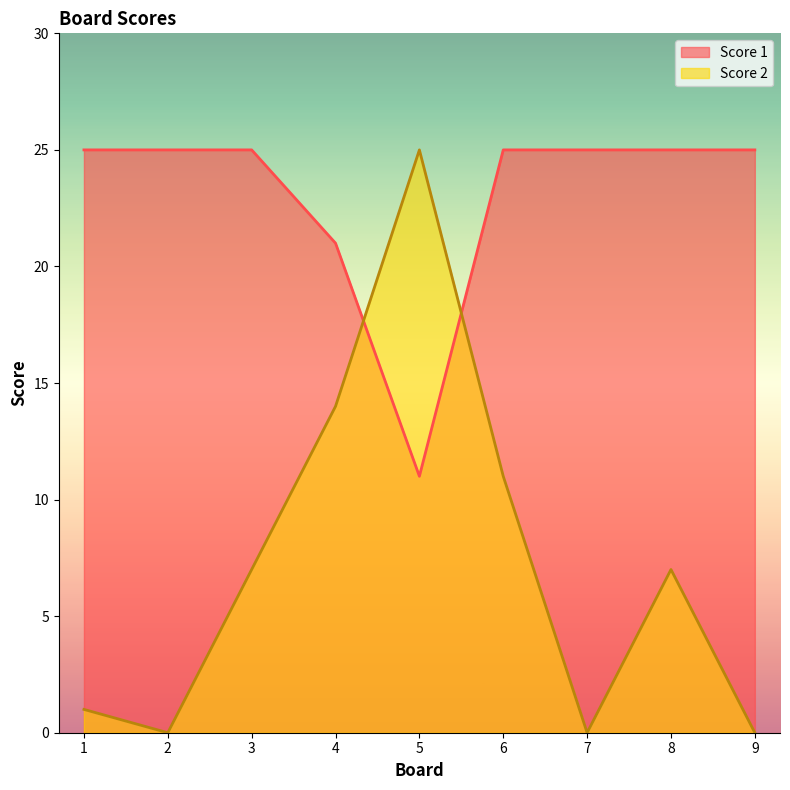

What is the value of the Score 2 point at the 4th from the left?

14